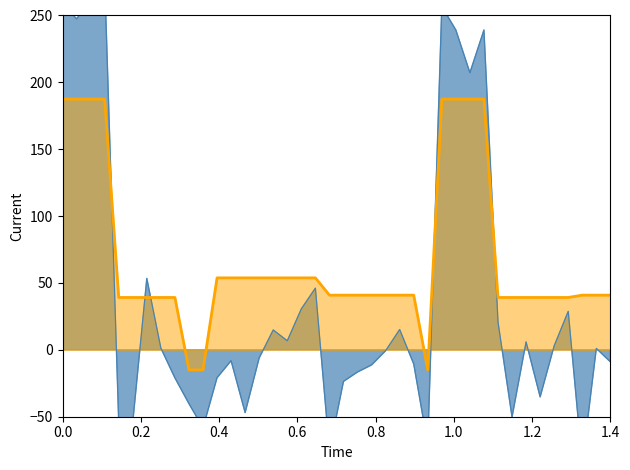

The Lab Value series shows 43.8 at 1987-07-27. True or false?

False